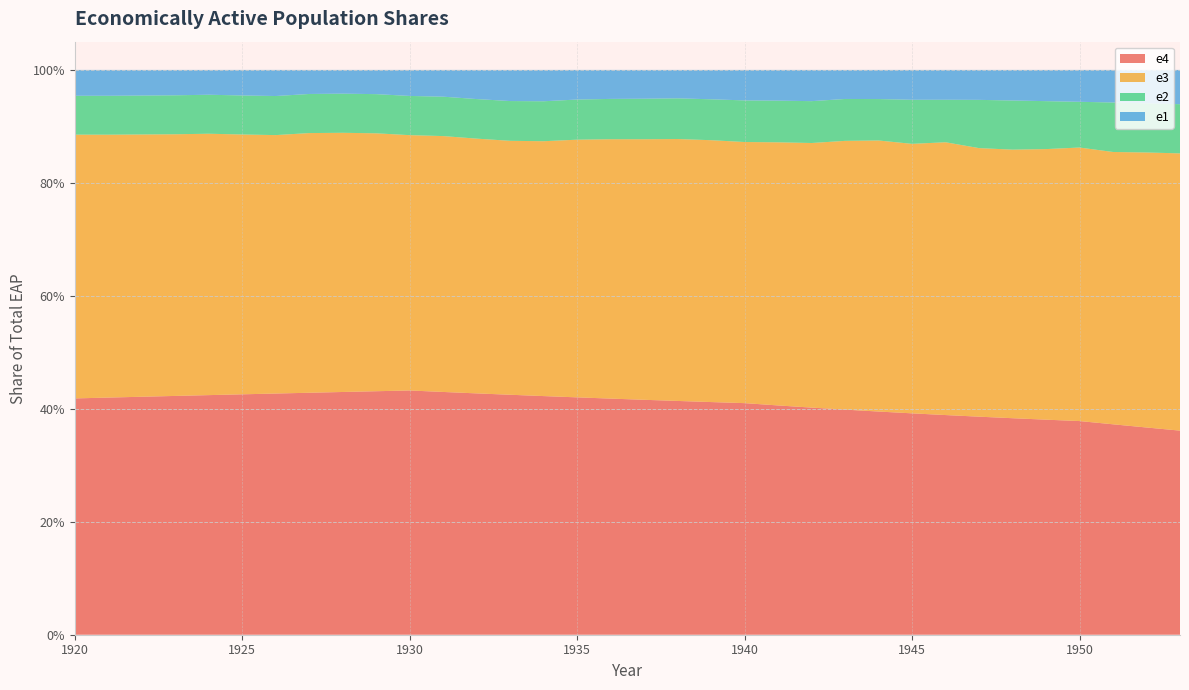

Reading left to right, extract all data points from this chart.

e4: 0.4	0.4	0.4	0.4	0.4	0.4	0.4	0.4	0.4	0.4	0.4	0.4	0.4	0.4	0.4	0.4	0.4	0.4	0.4	0.4	0.4	0.4	0.4	0.4	0.4	0.4	0.4	0.4	0.4	0.4	0.4	0.4	0.4	0.4
e3: 0.5	0.5	0.5	0.5	0.5	0.5	0.5	0.5	0.5	0.5	0.5	0.5	0.5	0.4	0.5	0.5	0.5	0.5	0.5	0.5	0.5	0.5	0.5	0.5	0.5	0.5	0.5	0.5	0.5	0.5	0.5	0.5	0.5	0.5
e2: 0.1	0.1	0.1	0.1	0.1	0.1	0.1	0.1	0.1	0.1	0.1	0.1	0.1	0.1	0.1	0.1	0.1	0.1	0.1	0.1	0.1	0.1	0.1	0.1	0.1	0.1	0.1	0.1	0.1	0.1	0.1	0.1	0.1	0.1
e1: 0.0	0.0	0.0	0.0	0.0	0.0	0.0	0.0	0.0	0.0	0.0	0.0	0.1	0.1	0.1	0.1	0.1	0.1	0.1	0.1	0.1	0.1	0.1	0.1	0.1	0.1	0.1	0.1	0.1	0.1	0.1	0.1	0.1	0.1